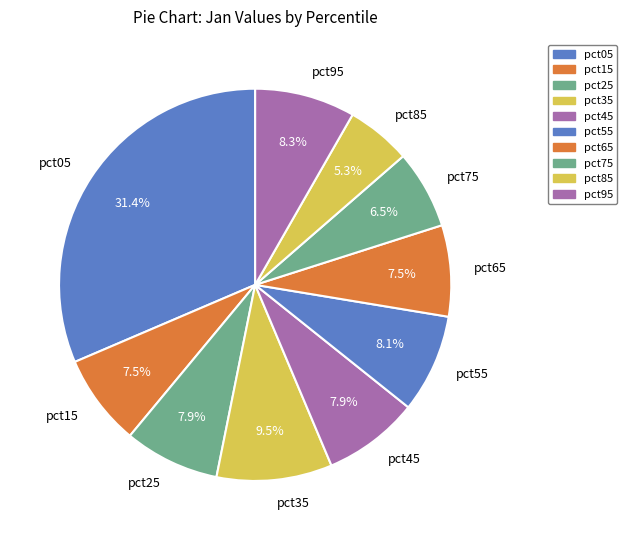

Is it true that pct15 is 13% of the pie?

False